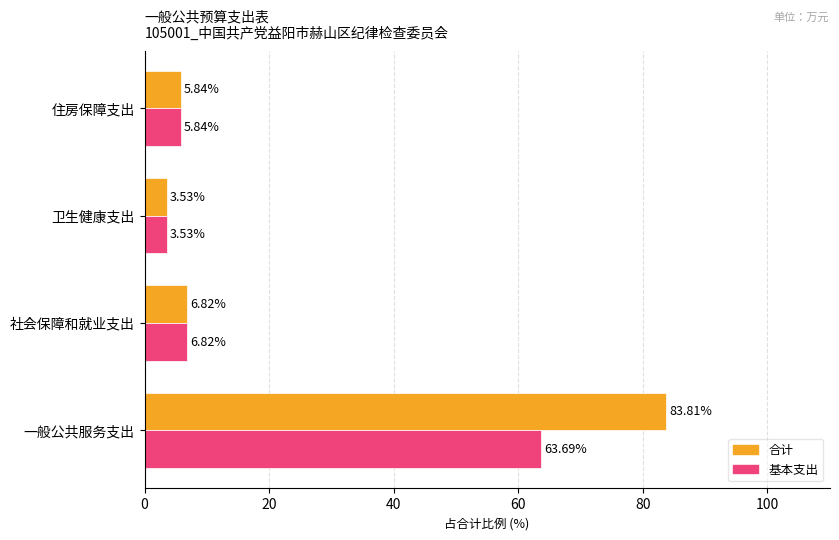

At how many categories does at least one series exceed 58?

1